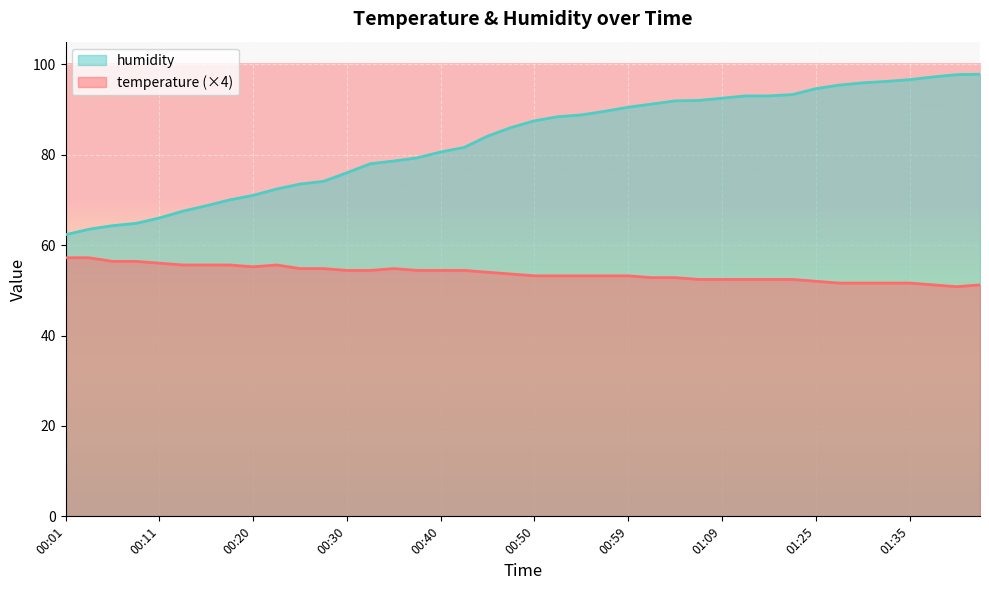

At how many categories does at least one series exceed 75?

28